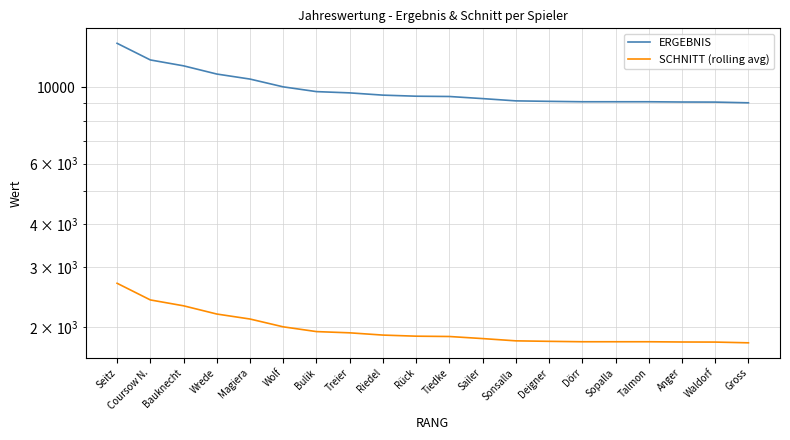

True or false: SCHNITT (rolling avg) and ERGEBNIS intersect in this chart.

False